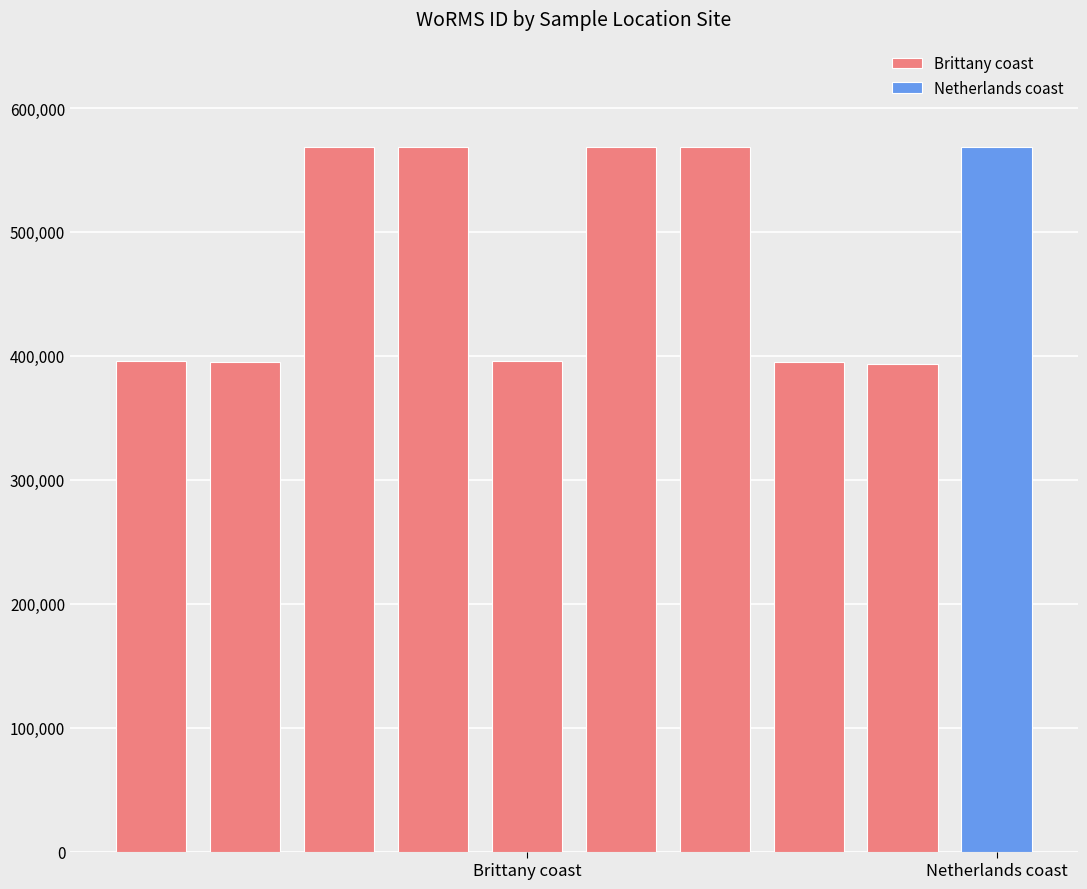

How many values are below 396194?

4